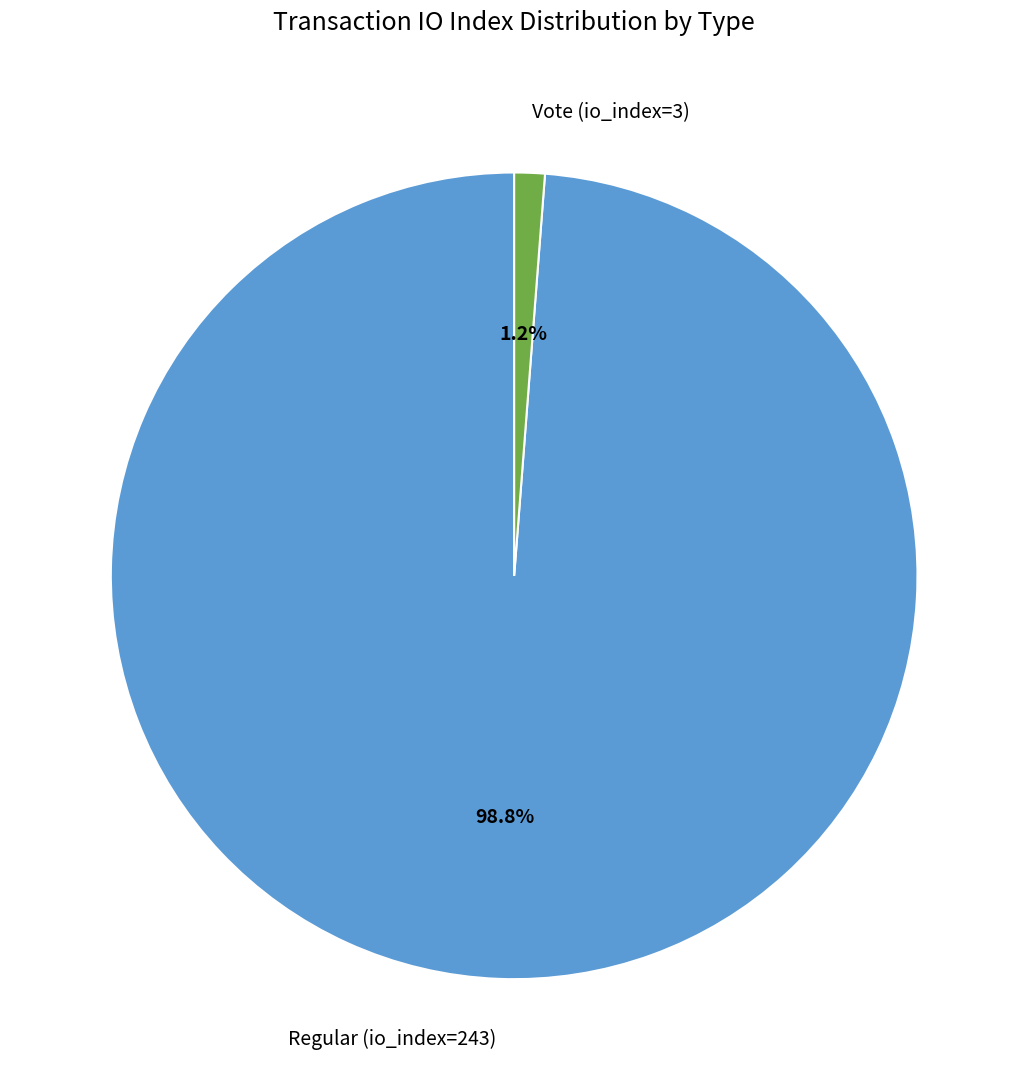

The Vote (io_index=3) slice represents 1% of the pie. True or false?

True